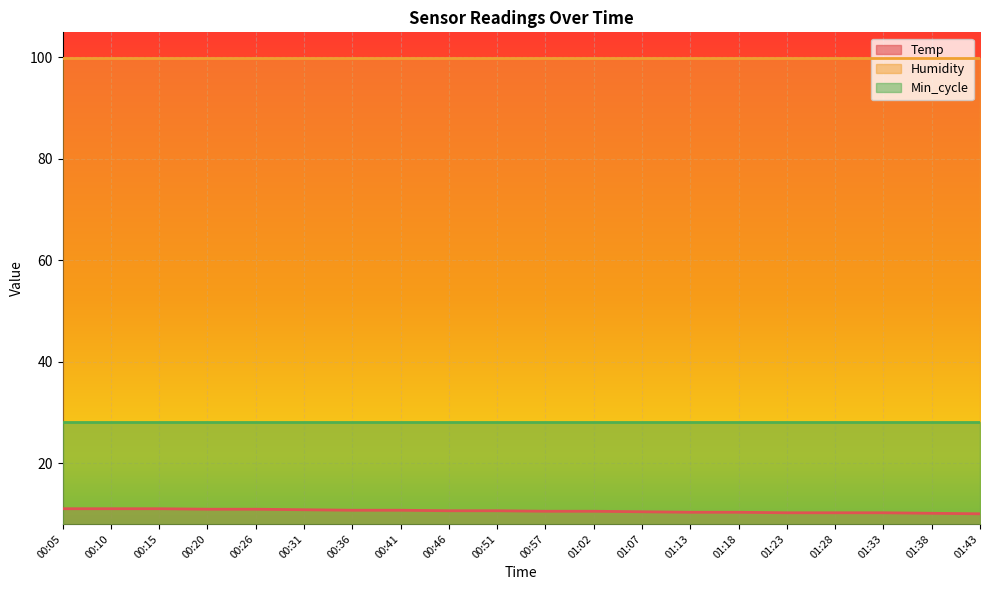

What is the spread (max minus min) of values at 00:57?

89.4